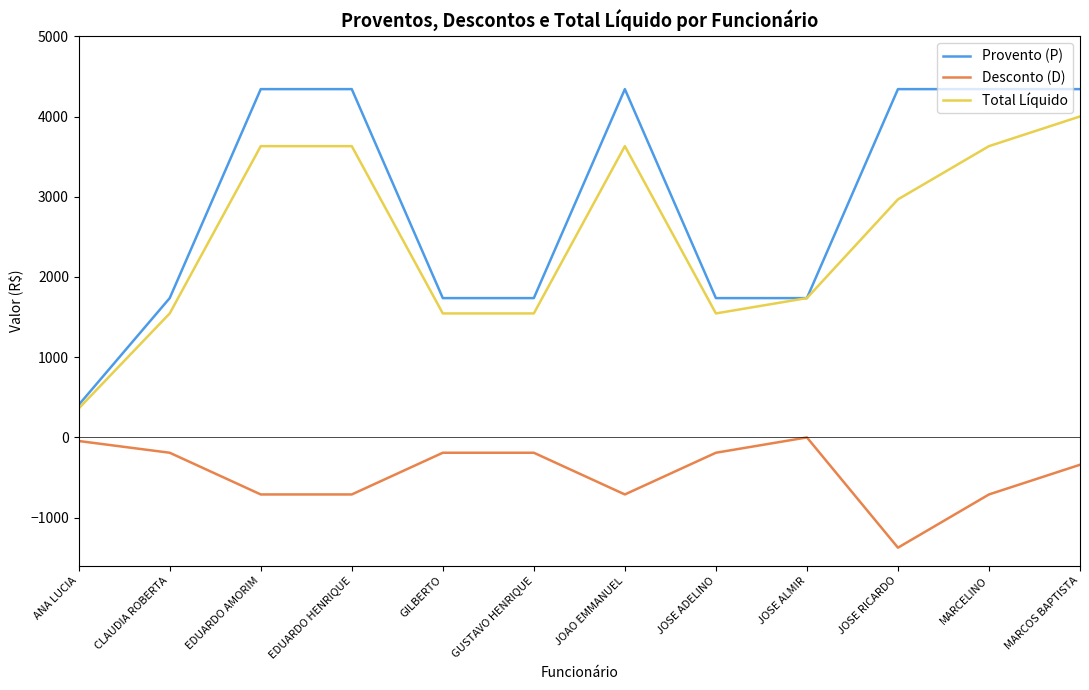

What is the approximate value of Total Líquido at MARCOS BAPTISTA?

4000.8